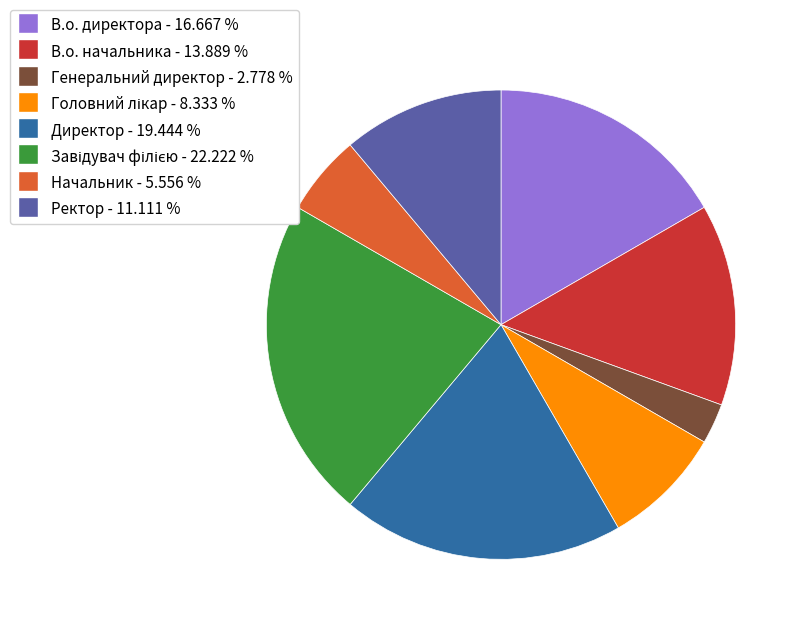

Between Генеральний директор and Ректор, which is larger?

Ректор